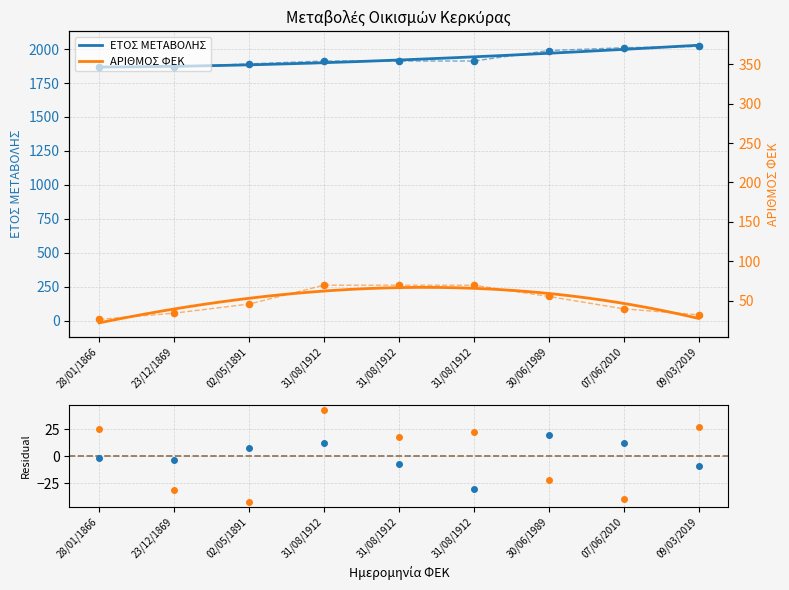

At which category is the sum across all series the highest?

31/08/1912